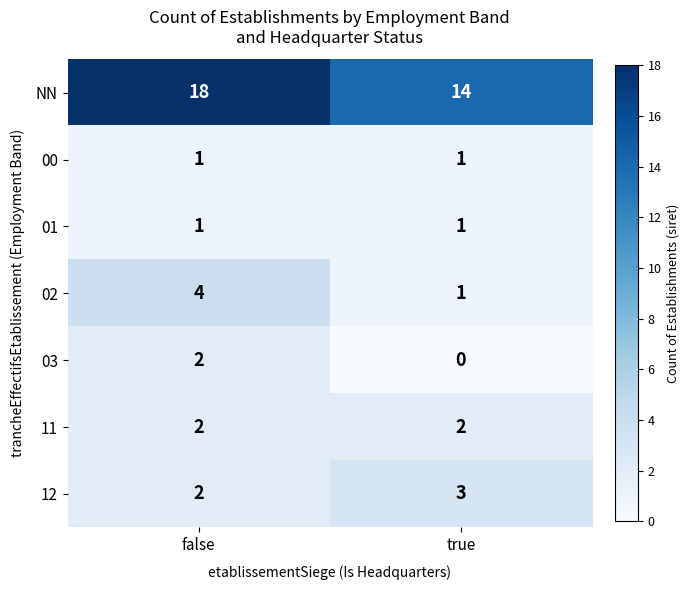

How many data points does each series have?

2